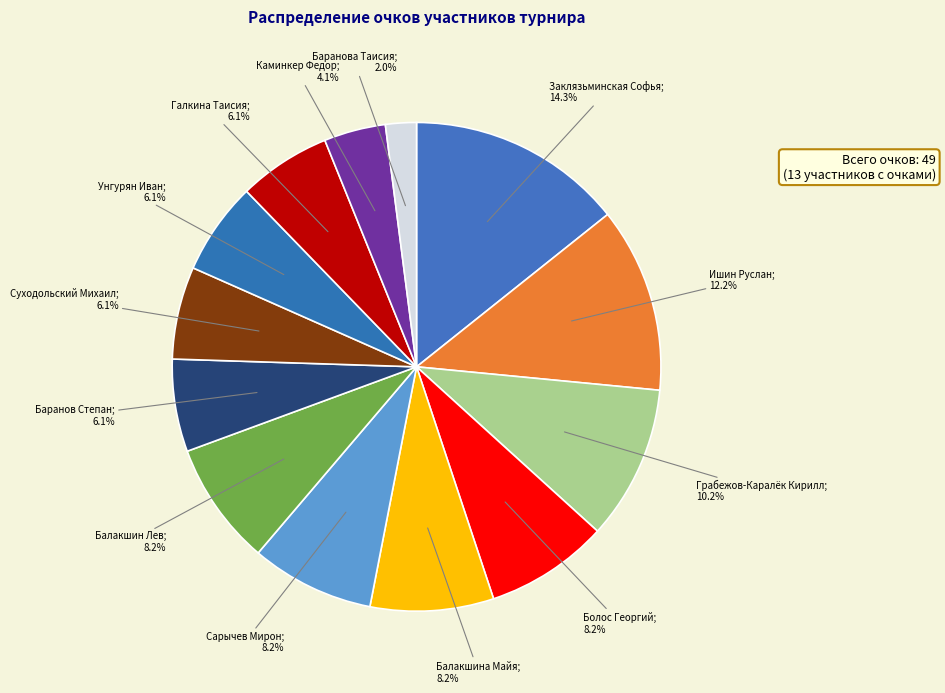

Count the number of slices in the pie.

13